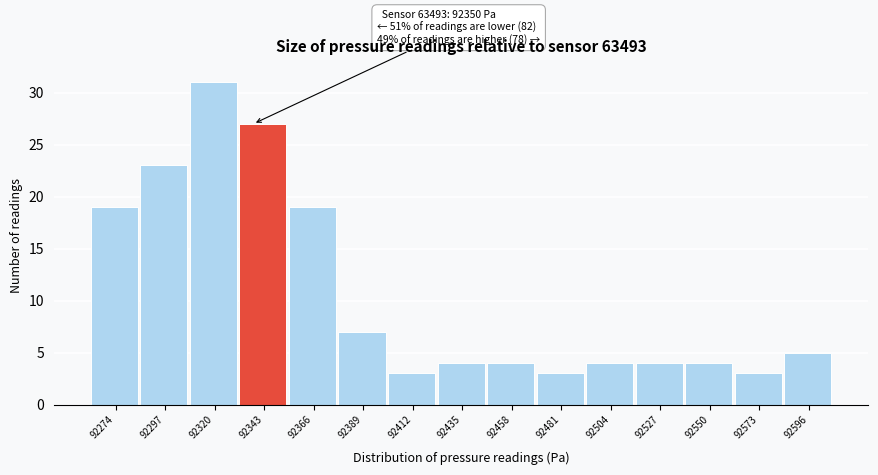

Reading left to right, list all the values displayed in this chart.

19	23	31	27	19	7	3	4	4	3	4	4	4	3	5